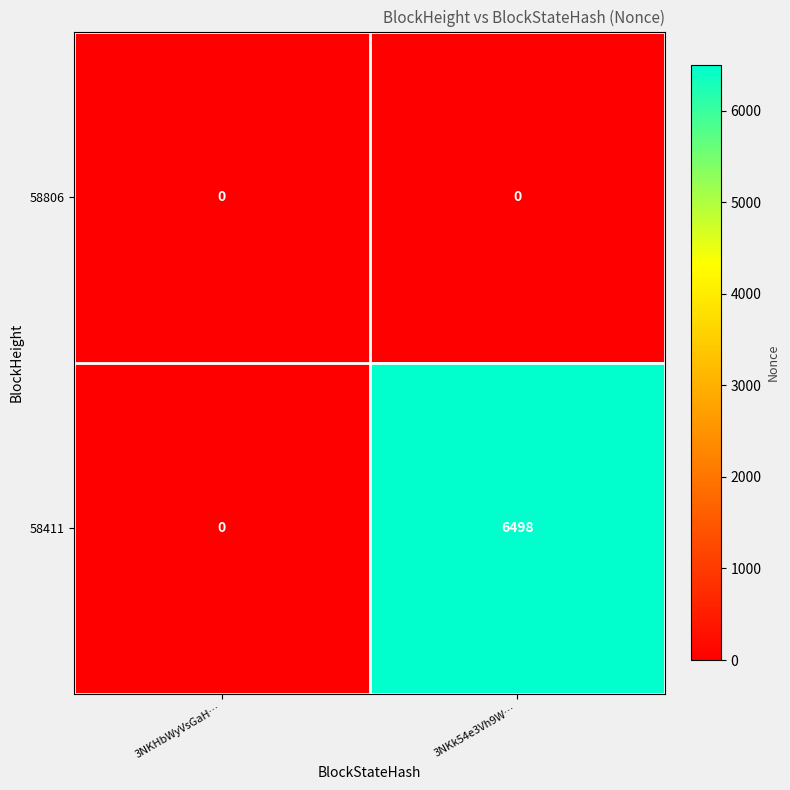

The value of 58411 at 3NKHbWyVsGaH… is -2159. True or false?

False